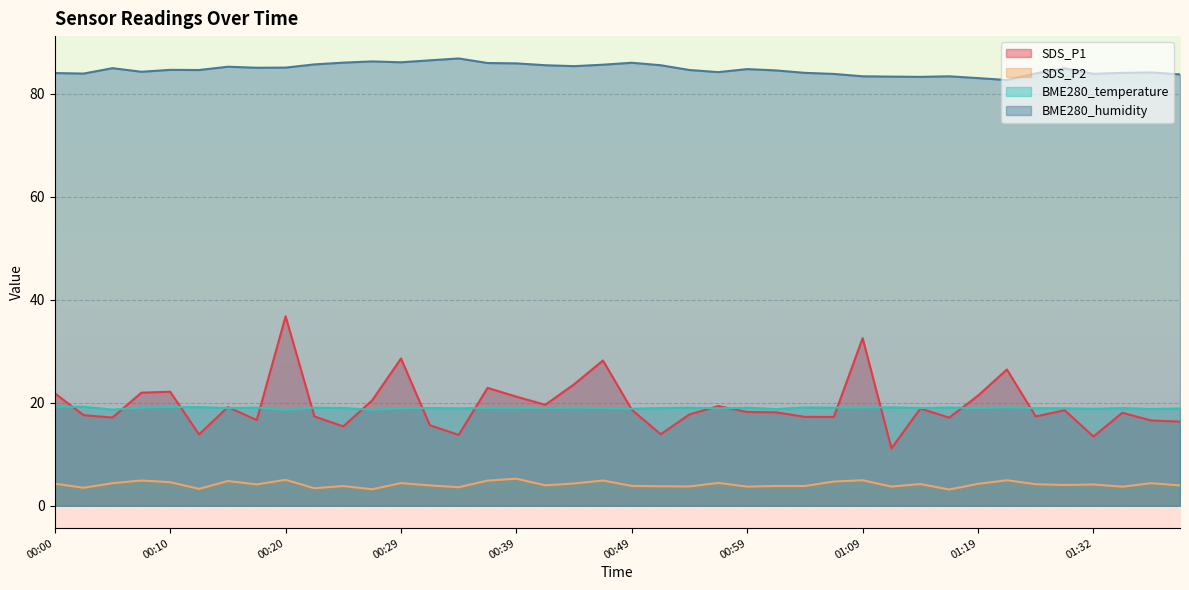

Is it true that SDS_P2 equals 4.0 at 01:29?

True